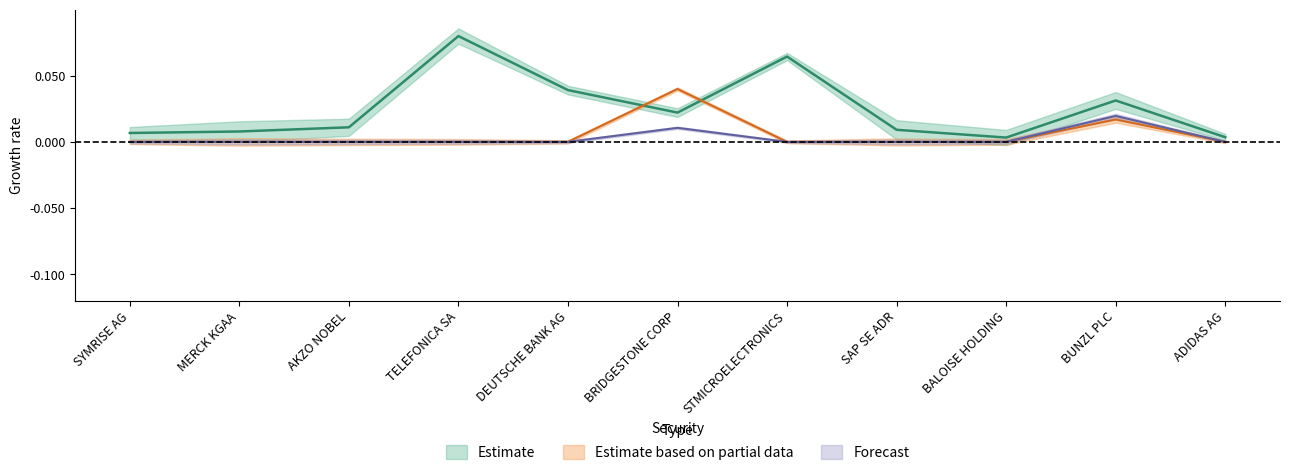

What is the difference between the second highest and second lowest values in the Shares Held on Ex-date - SSC series?

0.1